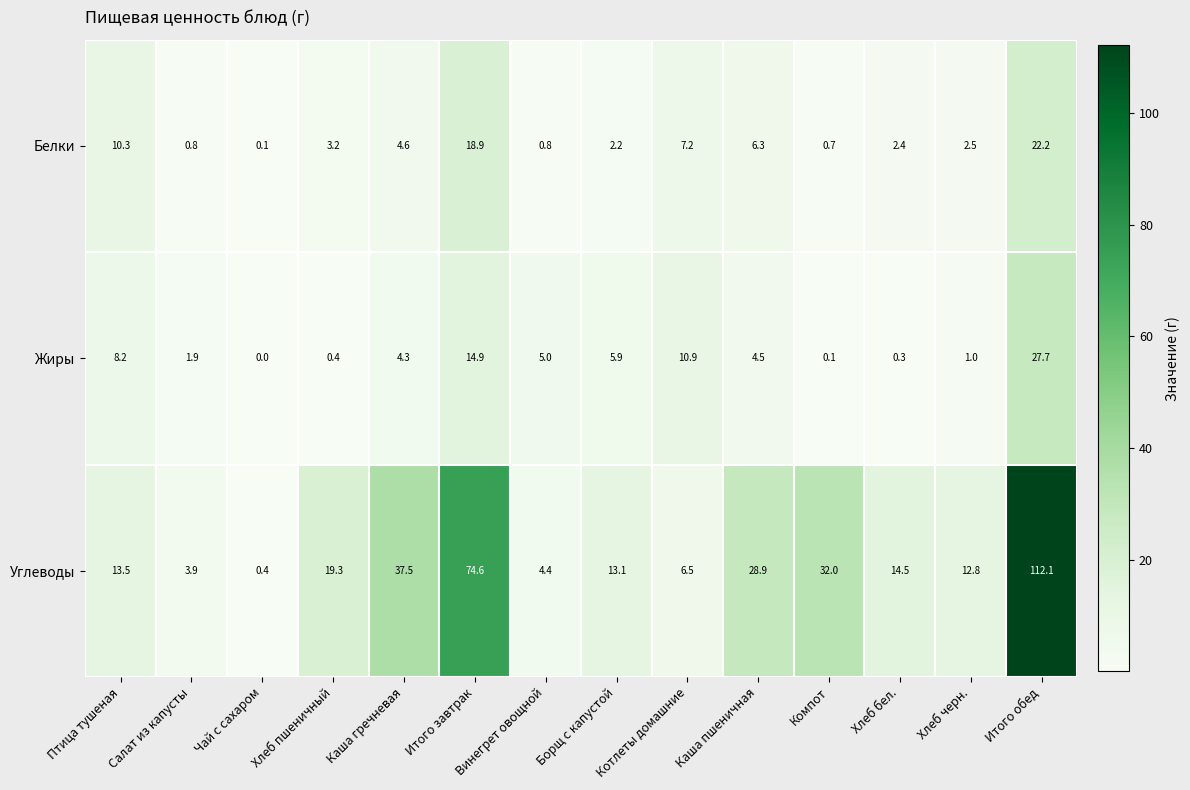

What is the difference between the highest and lowest values at Борщ с капустой?

10.9